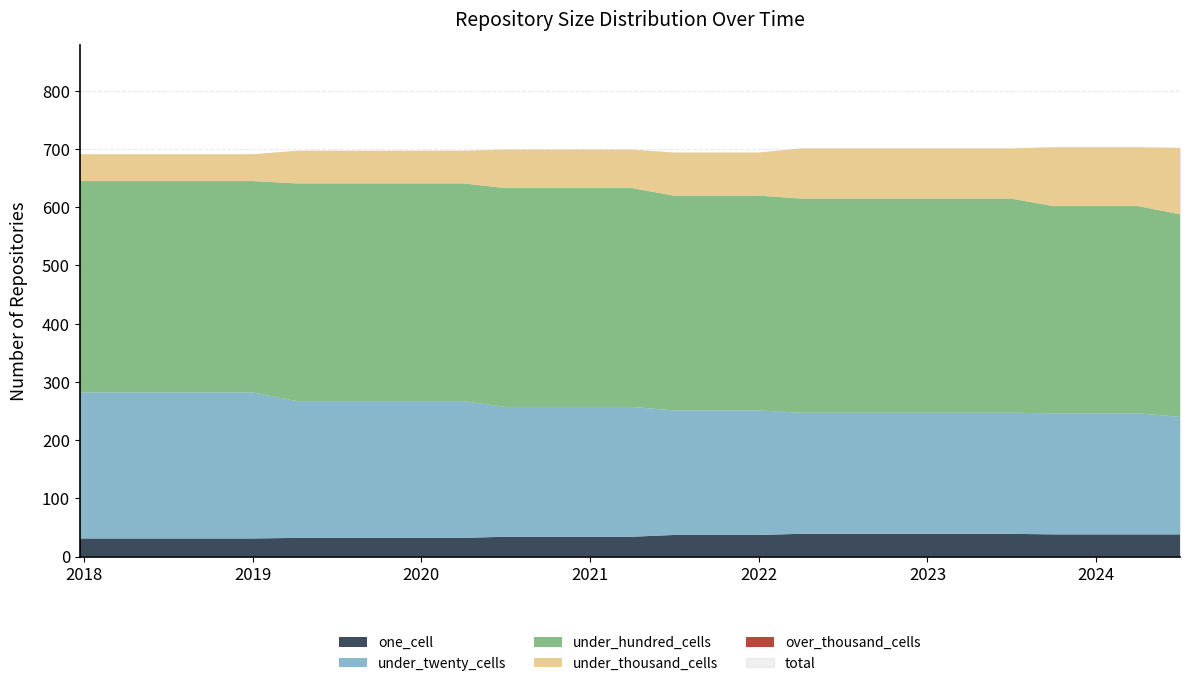

Count the under_thousand_cells values in the range 56 to 86.

18